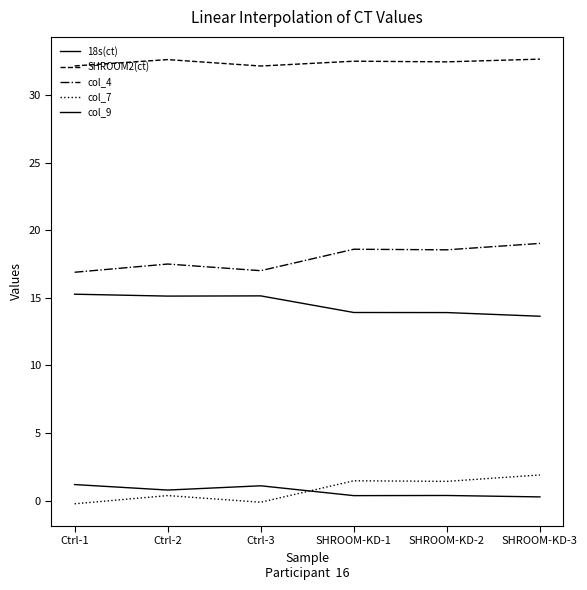

How many lines are shown in the chart?

5